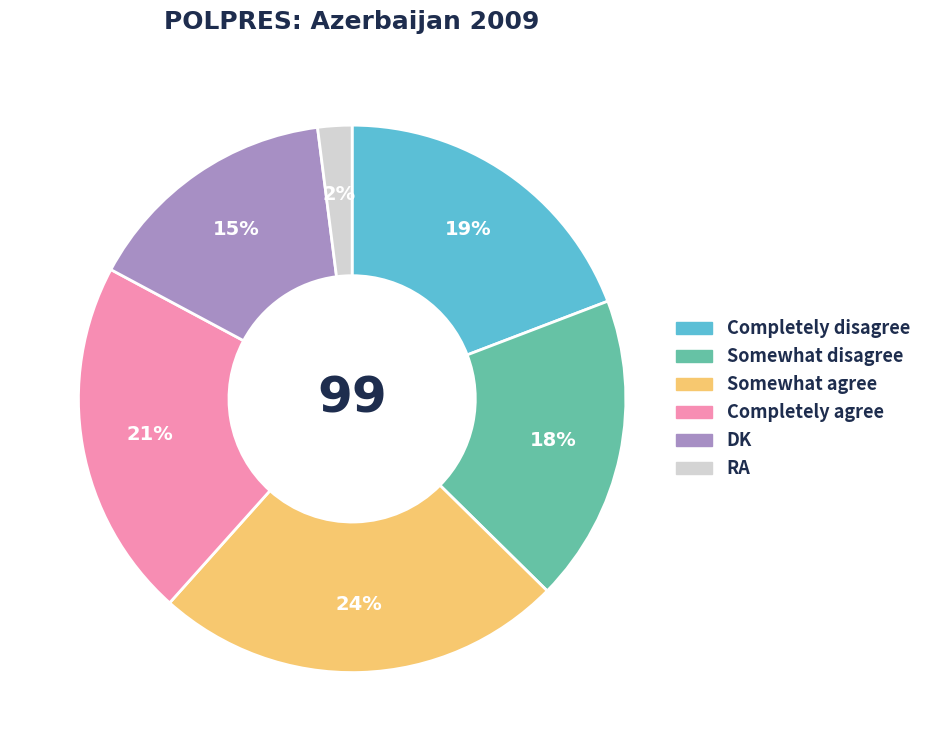

To the nearest percent, what is the difference between the DK and Somewhat disagree slice percentages?

3%